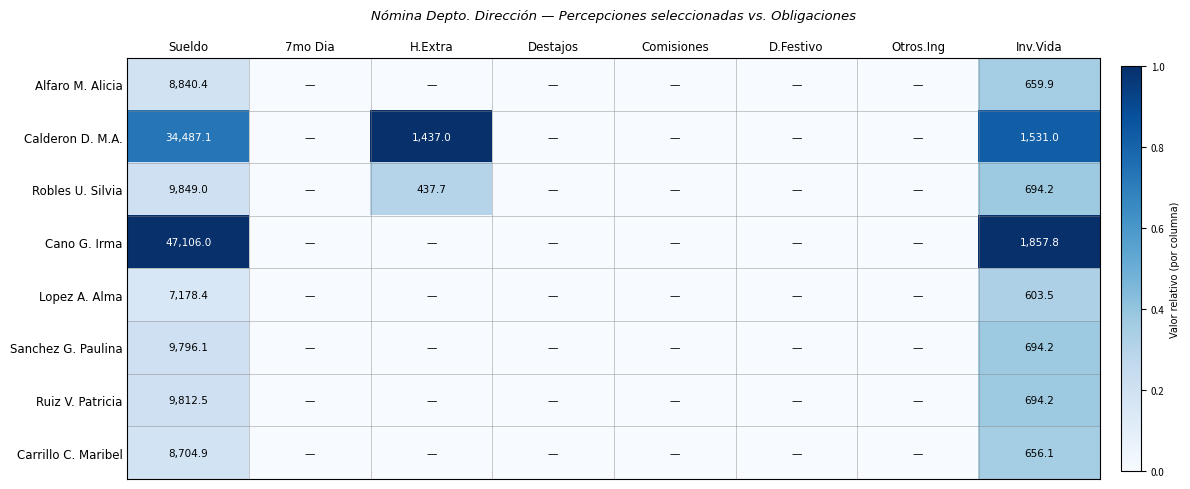

Is it true that Robles U. Silvia equals 1217.7 at Inv.Vida?

False